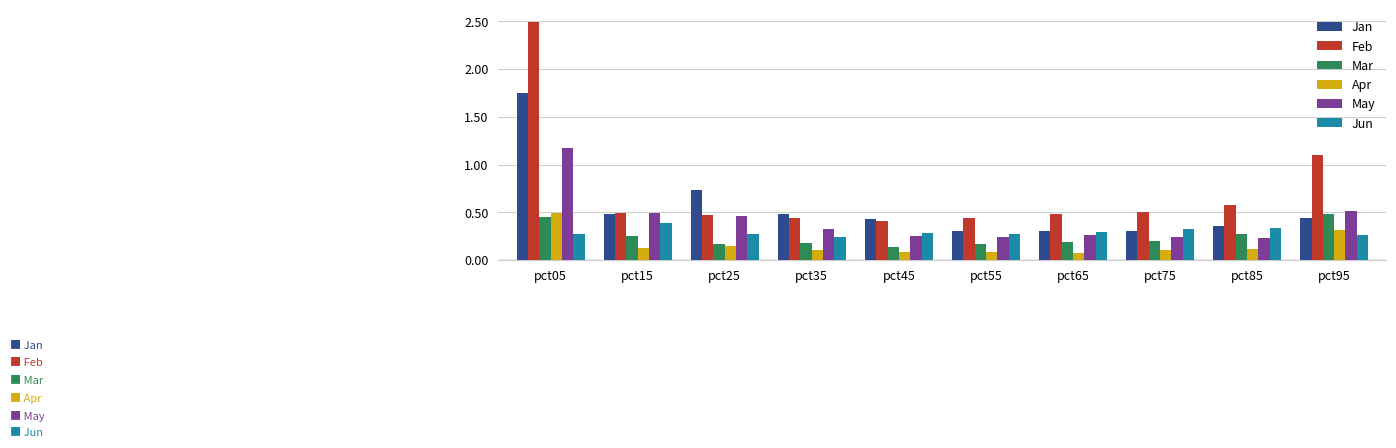

How many groups of bars are there?

10